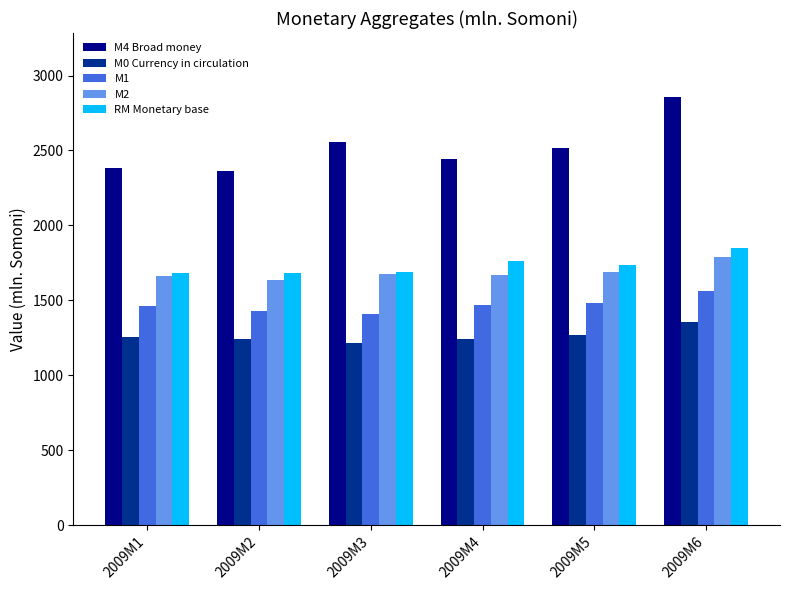

What is the average value of the M0 Currency in circulation series?

1262.2